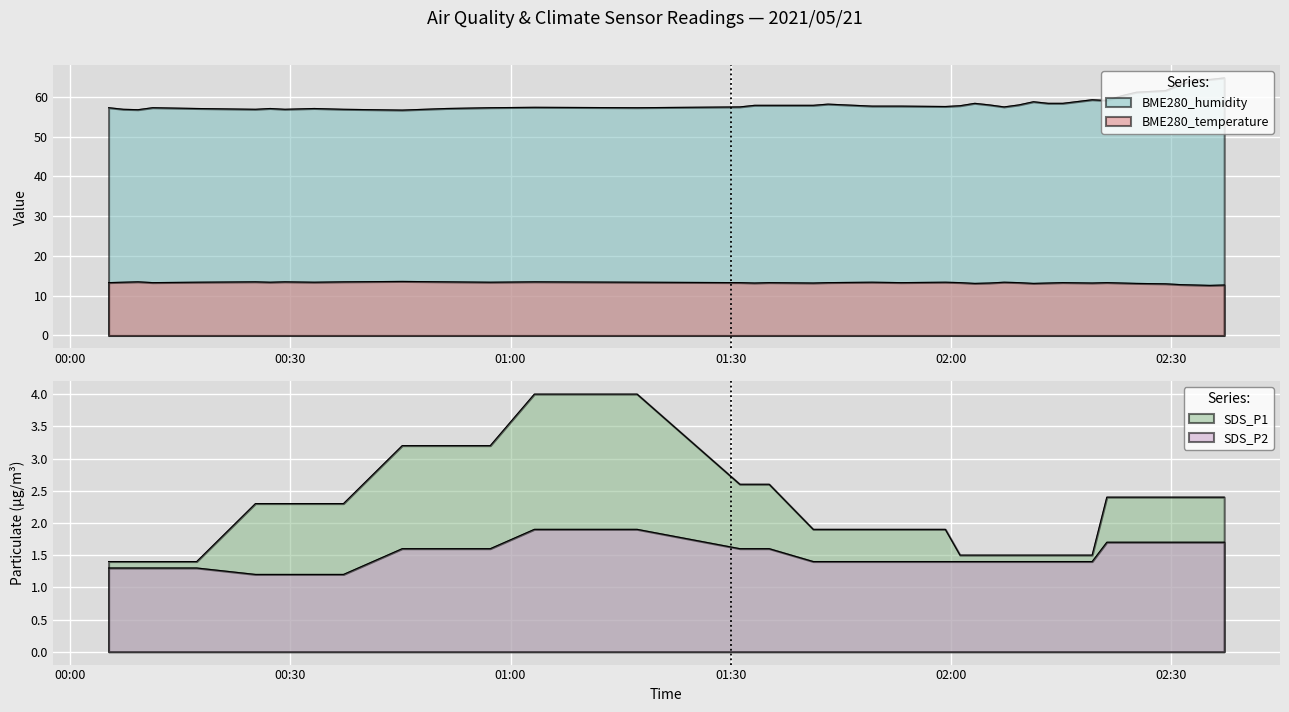

What is the smallest value displayed?

1.2